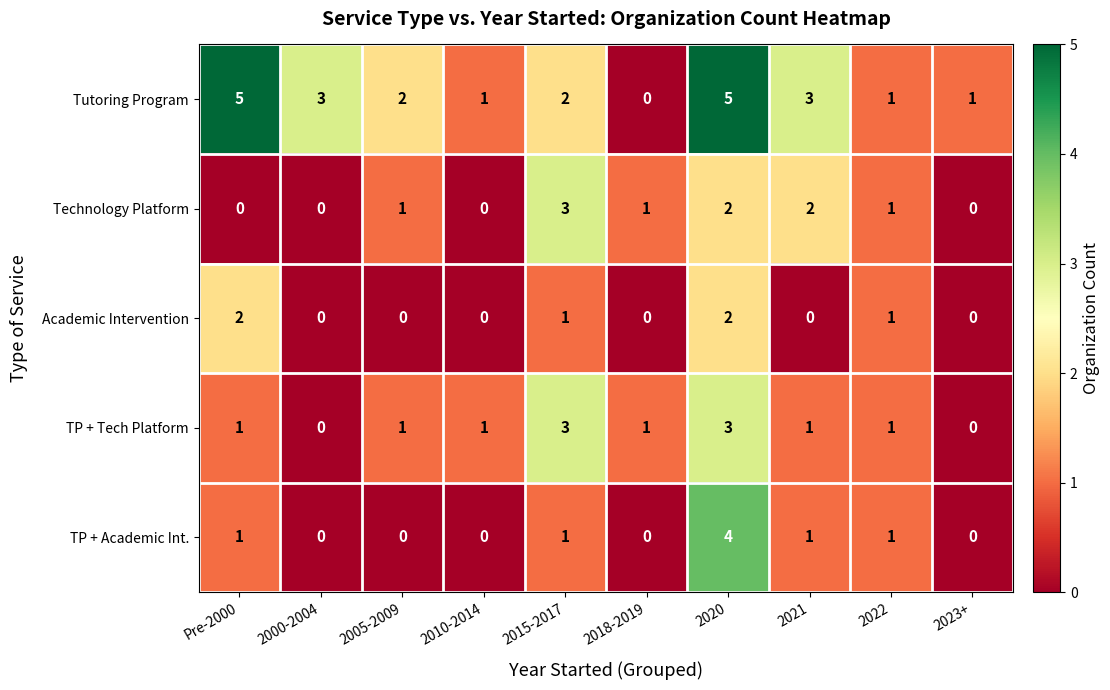

Count the Technology Platform values in the range 0 to 2.

9